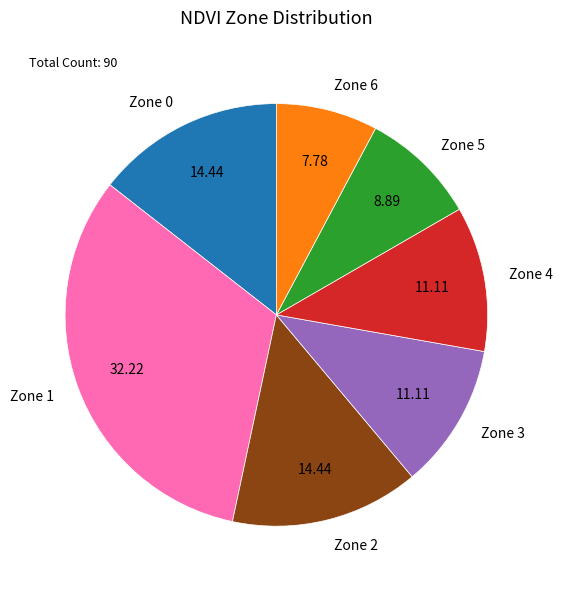

True or false: Zone 2 accounts for 14% of the total.

True